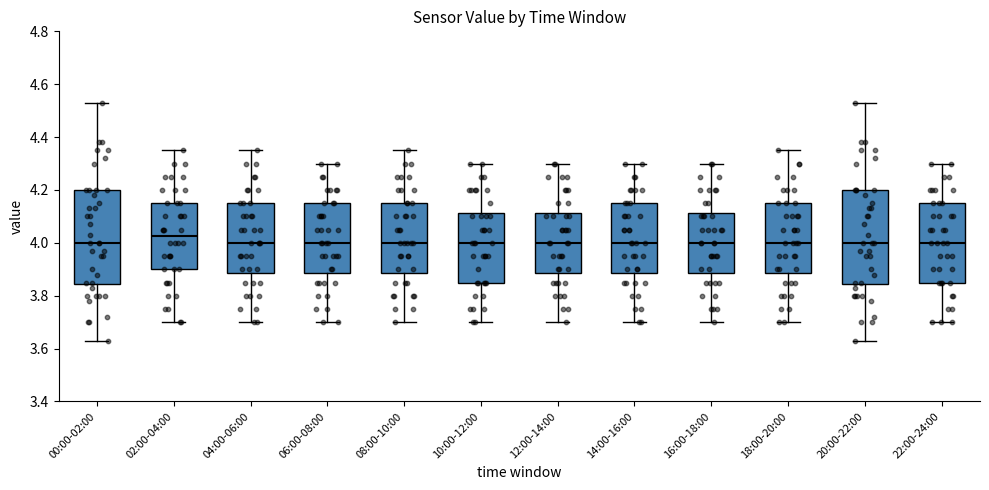

Reading left to right, read every box against the y-axis: the position of its median line, the range the box covers, and the ends of its whiskers. The values are not printed on the chart, so give them approximately, as read against the axis.

00:00-02:00: median 4.00, box 3.84 to 4.20, whiskers 3.64 to 4.54
02:00-04:00: median 4.02, box 3.90 to 4.16, whiskers 3.70 to 4.36
04:00-06:00: median 4.00, box 3.88 to 4.16, whiskers 3.70 to 4.36
06:00-08:00: median 4.00, box 3.88 to 4.16, whiskers 3.70 to 4.30
08:00-10:00: median 4.00, box 3.88 to 4.16, whiskers 3.70 to 4.36
10:00-12:00: median 4.00, box 3.86 to 4.12, whiskers 3.70 to 4.30
12:00-14:00: median 4.00, box 3.88 to 4.12, whiskers 3.70 to 4.30
14:00-16:00: median 4.00, box 3.88 to 4.16, whiskers 3.70 to 4.30
16:00-18:00: median 4.00, box 3.88 to 4.12, whiskers 3.70 to 4.30
18:00-20:00: median 4.00, box 3.88 to 4.16, whiskers 3.70 to 4.36
20:00-22:00: median 4.00, box 3.84 to 4.20, whiskers 3.64 to 4.54
22:00-24:00: median 4.00, box 3.86 to 4.16, whiskers 3.70 to 4.30